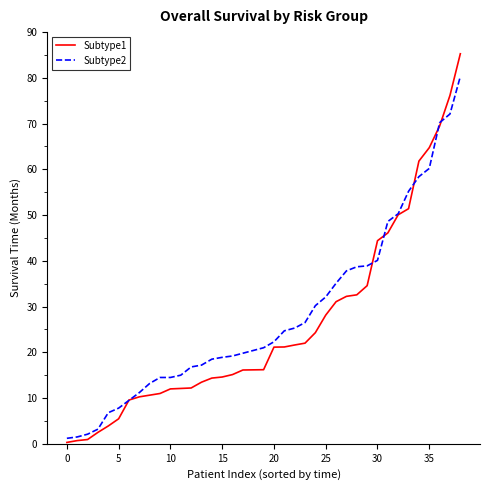

Which series has the widest spread of values?

Subtype1